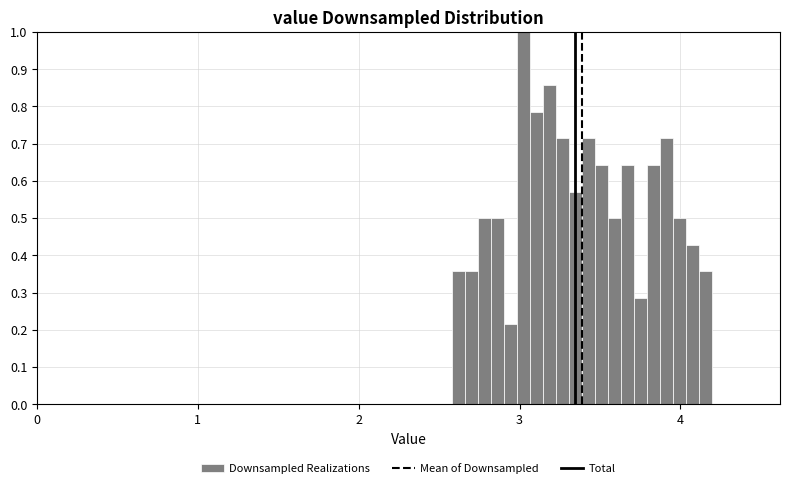

Around what value on the x-axis is the tallest bar? Give the approximate position of its centre, as read against the axis.

3.0